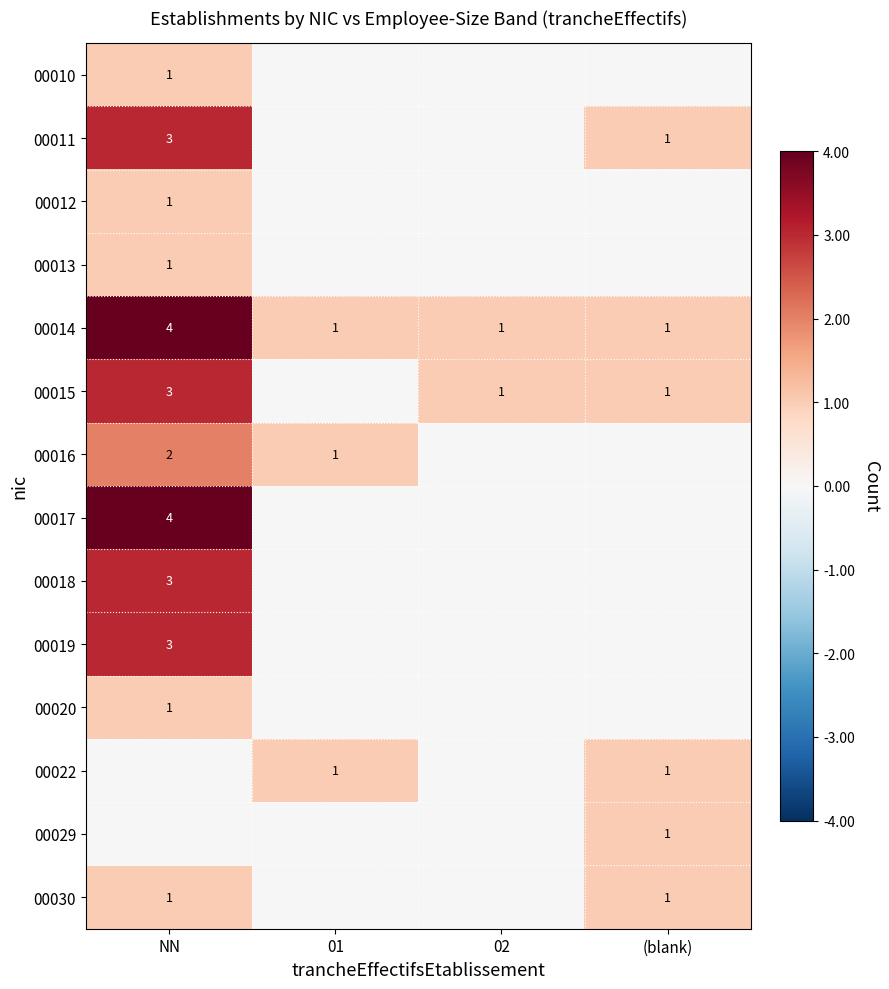

Is it true that 00019 equals 2 at NN?

False